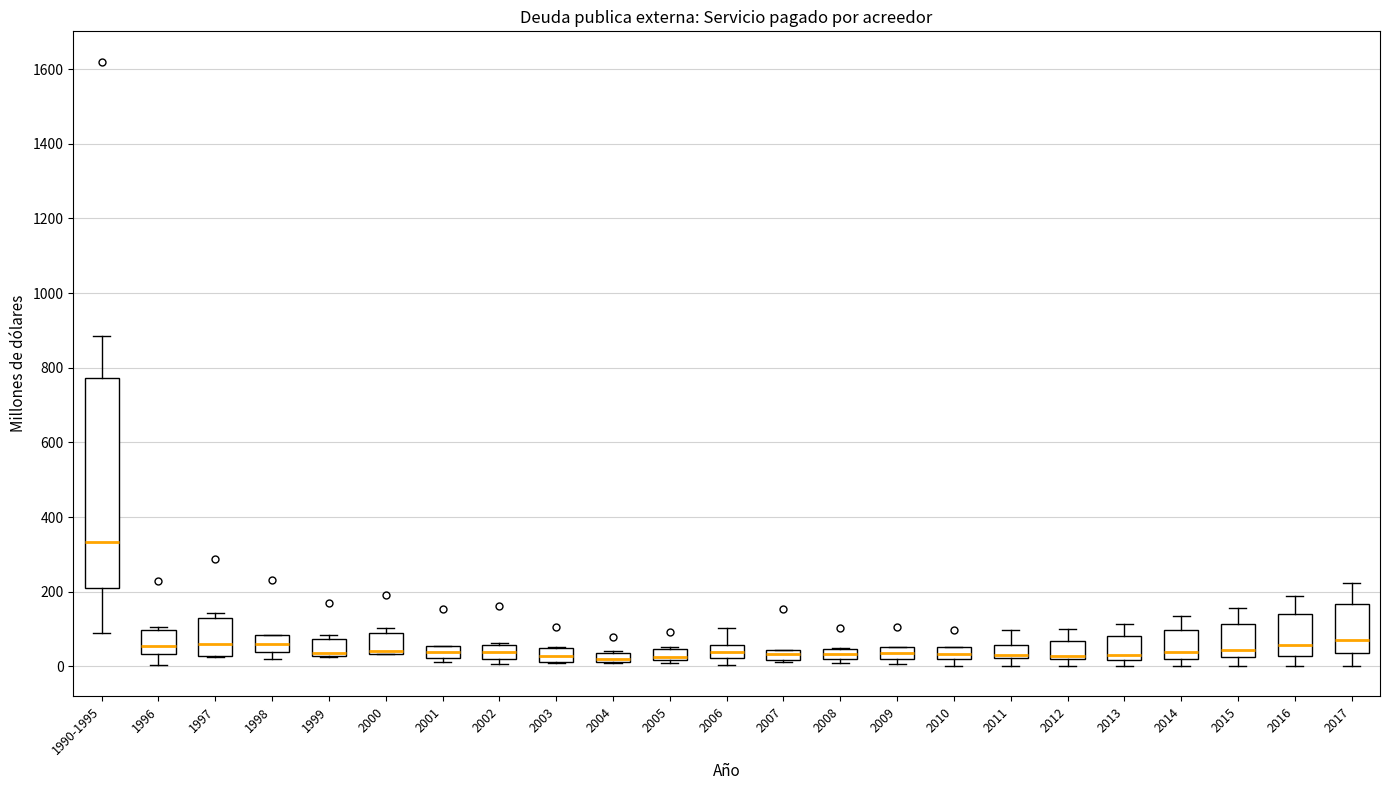

Where is the lower edge of the box for 2010 on the y-axis? The values are not printed on the chart, so give them approximately, as read against the axis.

20